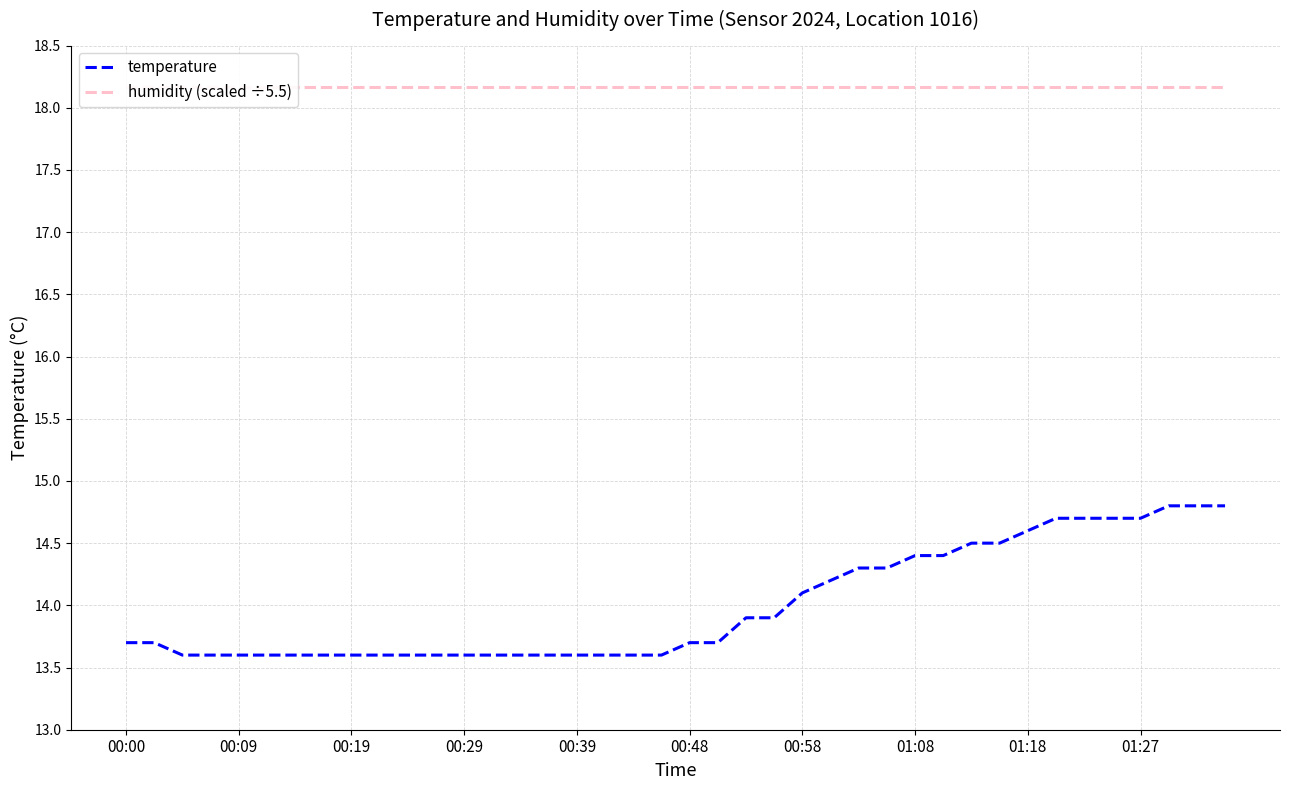

True or false: humidity (scaled ÷5.5) and temperature intersect in this chart.

False